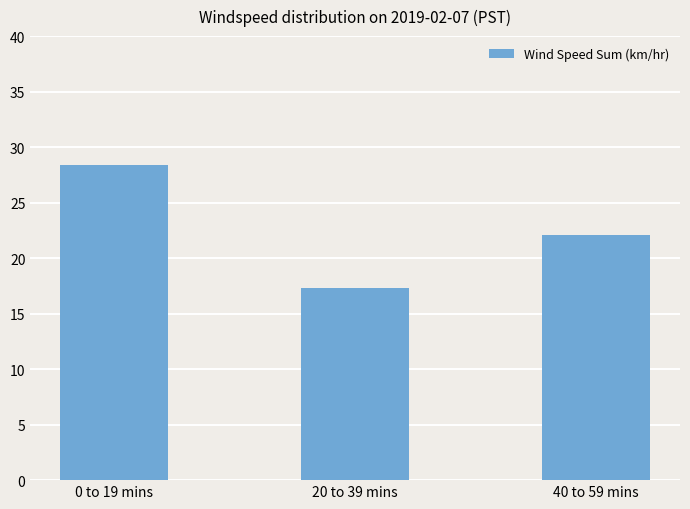

How many bars are there in total?

3